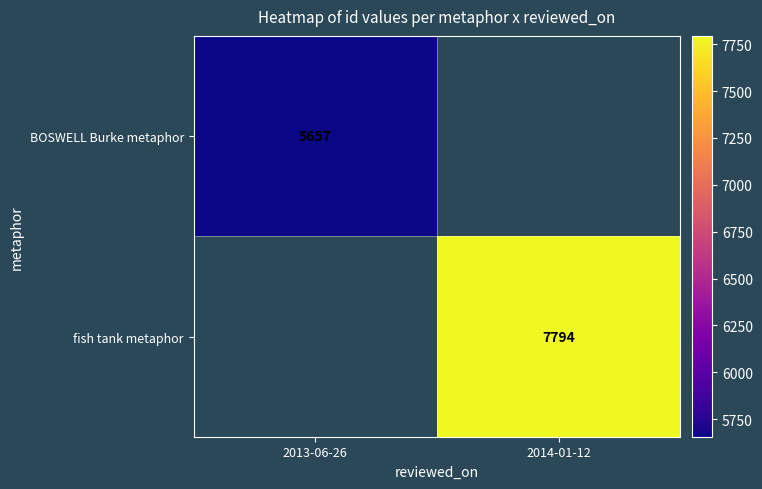

Between 2014-01-12 and 2013-06-26, which is larger?

2013-06-26